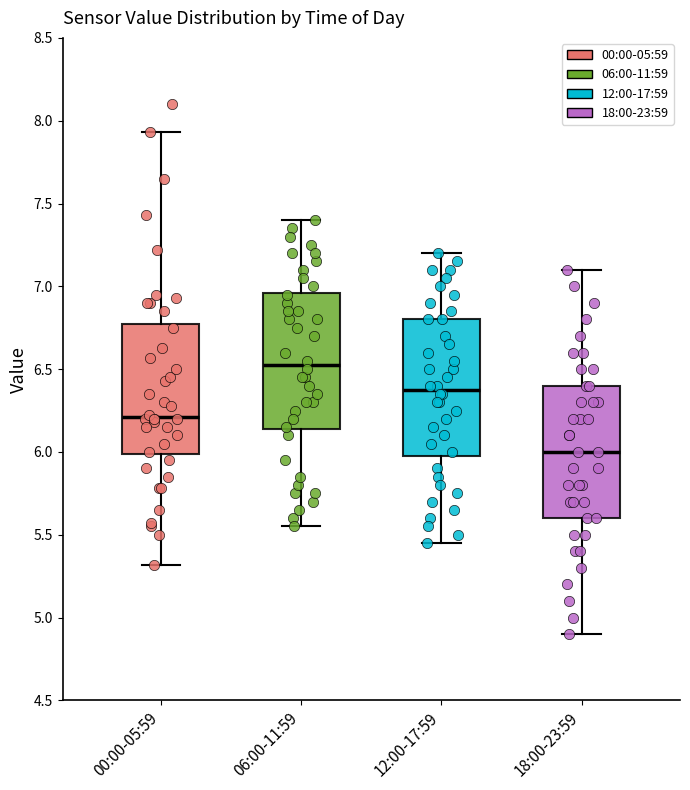

Which box's median line is the lowest?

18:00-23:59